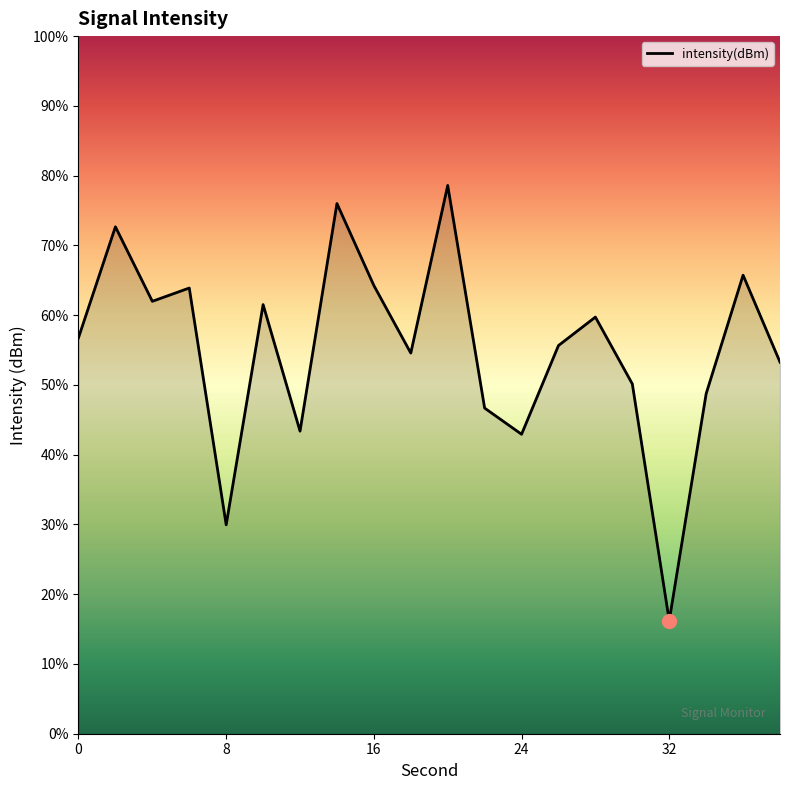

Reading left to right, transcribe all the data shown in this chart.

-129.5	-122.3	-127.1	-126.3	-141.5	-127.3	-135.5	-120.8	-126.1	-130.4	-119.6	-134.0	-135.7	-130.0	-128.1	-132.4	-147.7	-133.1	-125.4	-131.0